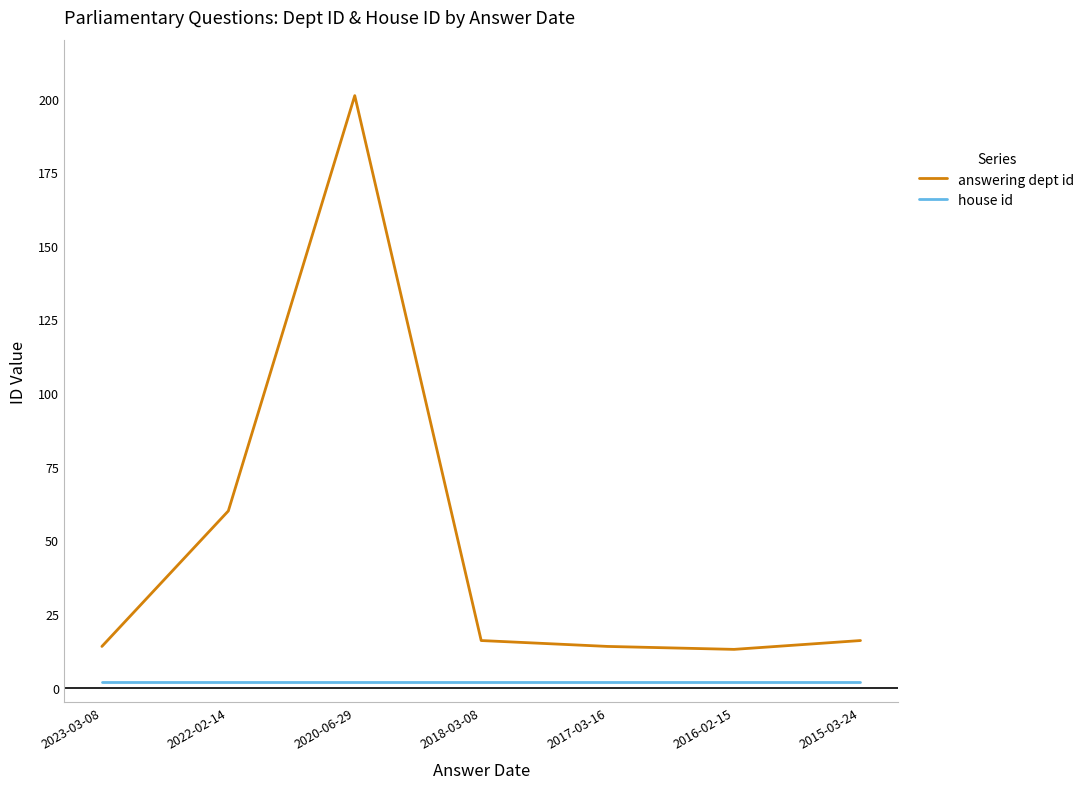

At which label does answering dept id reach its peak?

2020-06-29